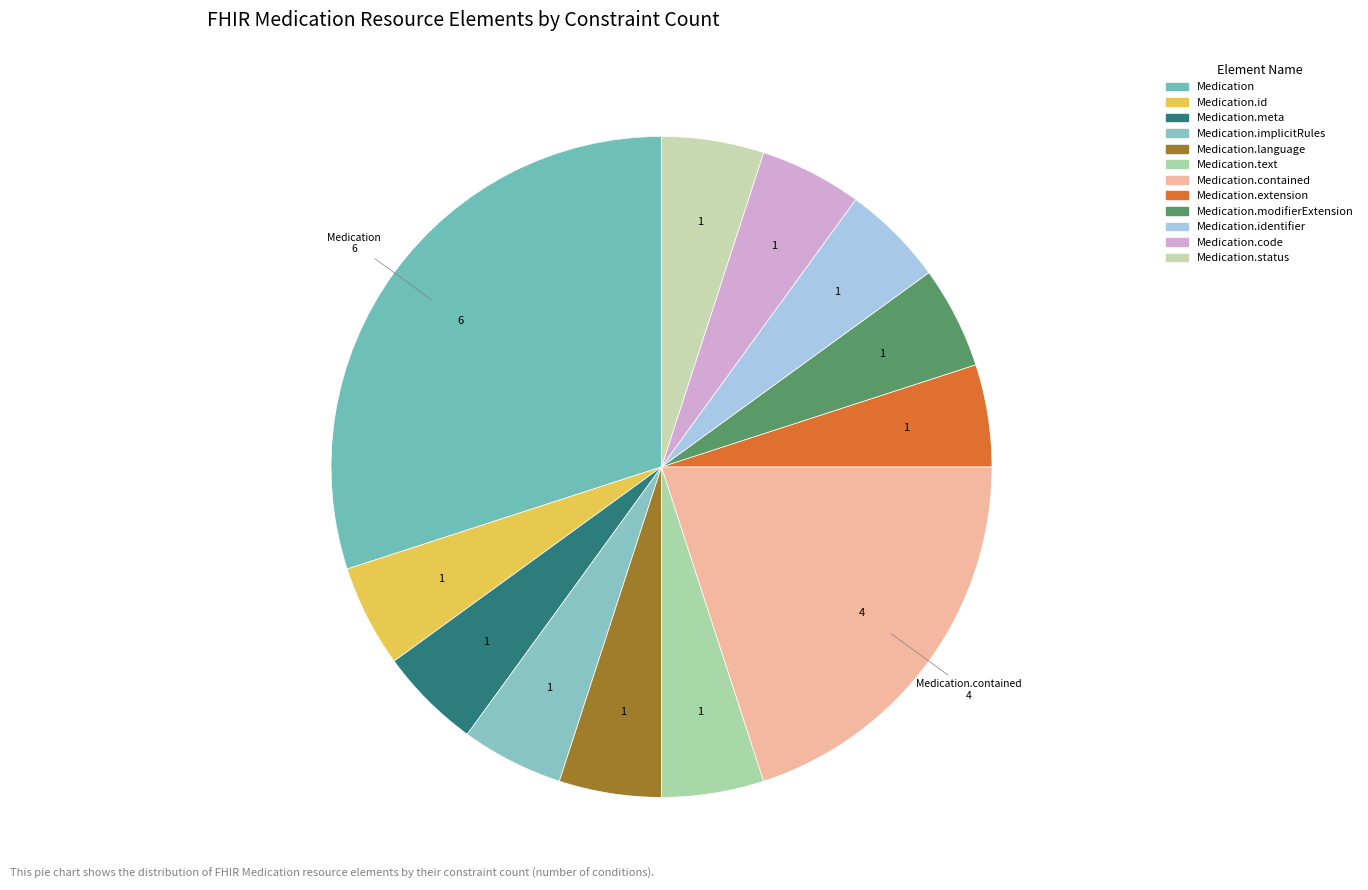

Do Medication.meta and Medication.contained together represent more than half of the pie?

No